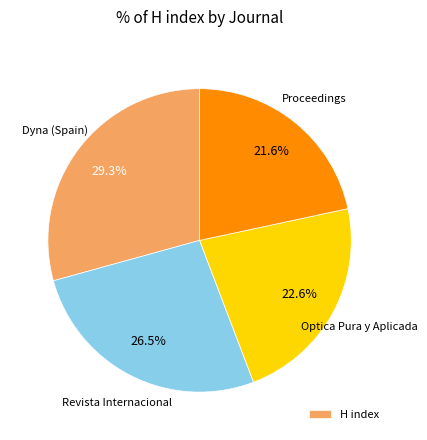

Is there any slice that represents more than half of the pie?

No